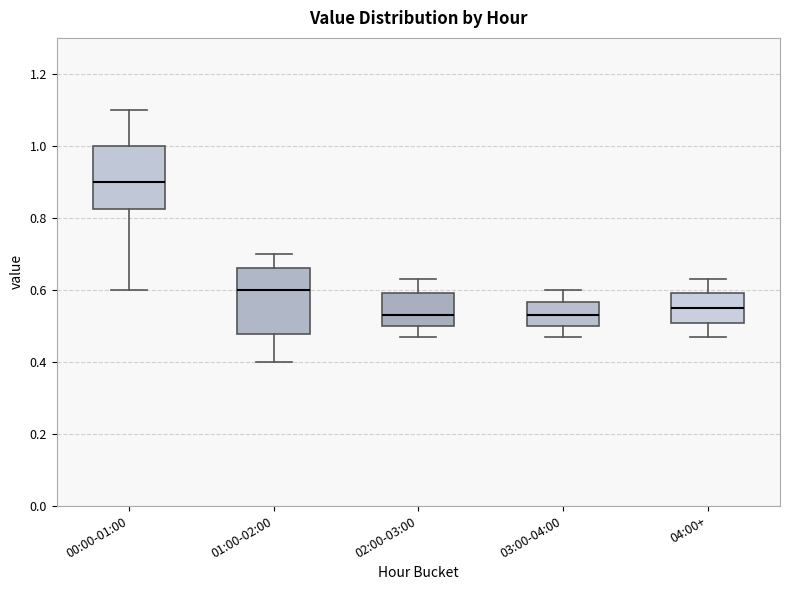

Which box's median line is the highest?

00:00-01:00